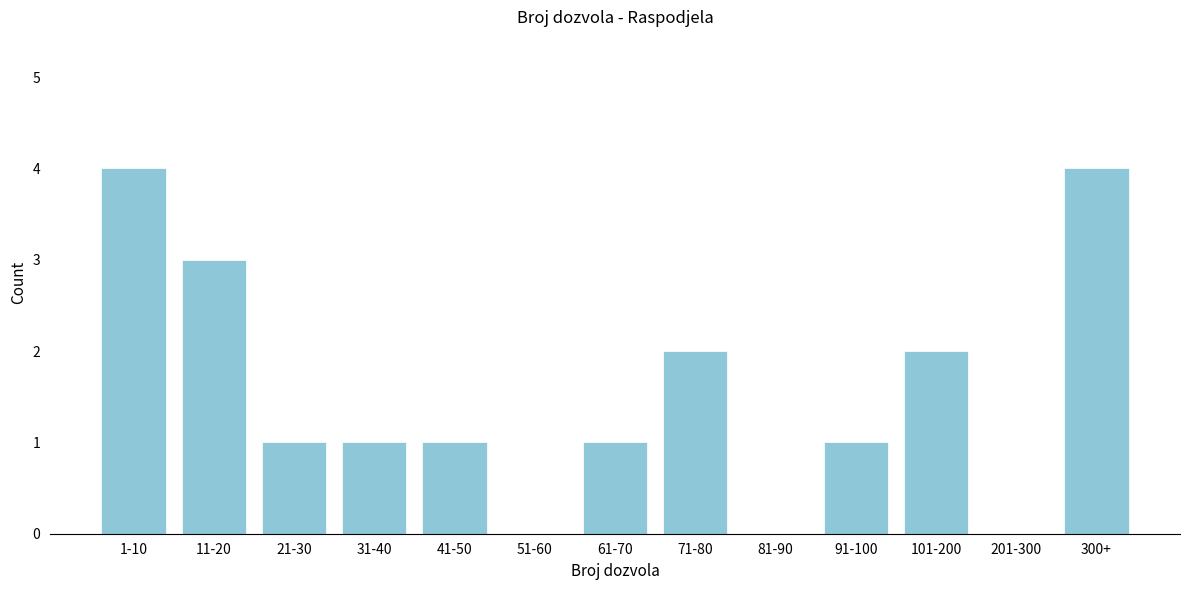

Reading left to right, what are all the values shown in this chart?

1-10=4	11-20=3	21-30=1	31-40=1	41-50=1	51-60=0	61-70=1	71-80=2	81-90=0	91-100=1	101-200=2	201-300=0	300+=4